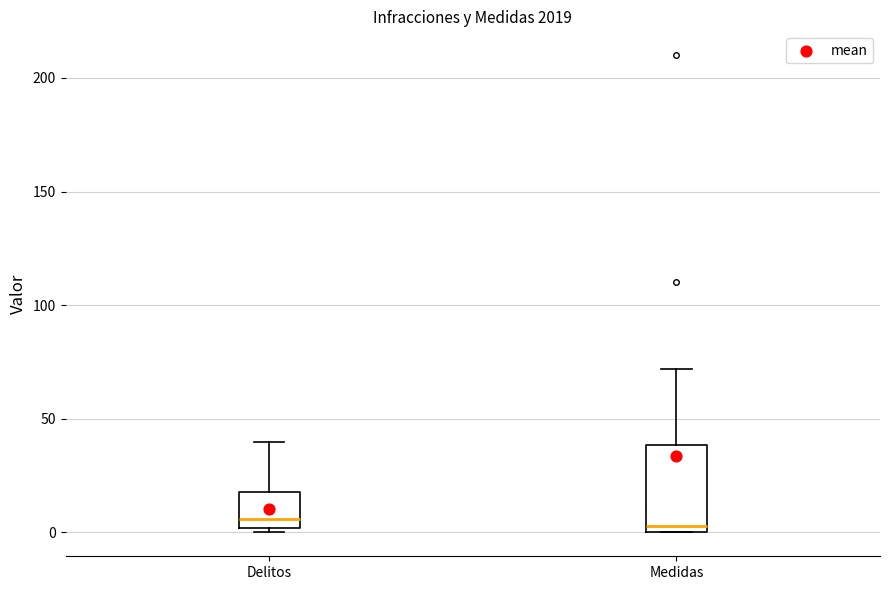

Reading left to right, transcribe this box plot: for each box, give where its median line is, the range the box spans, and where its two whiskers end, as read against the y-axis. The values are not printed on the chart, so give them approximately, as read against the axis.

Delitos: median 5, box 0 to 20, whiskers 0 (just below the box's lower edge) to 40
Medidas: median 5, box 0 to 40, whiskers 0 to 70